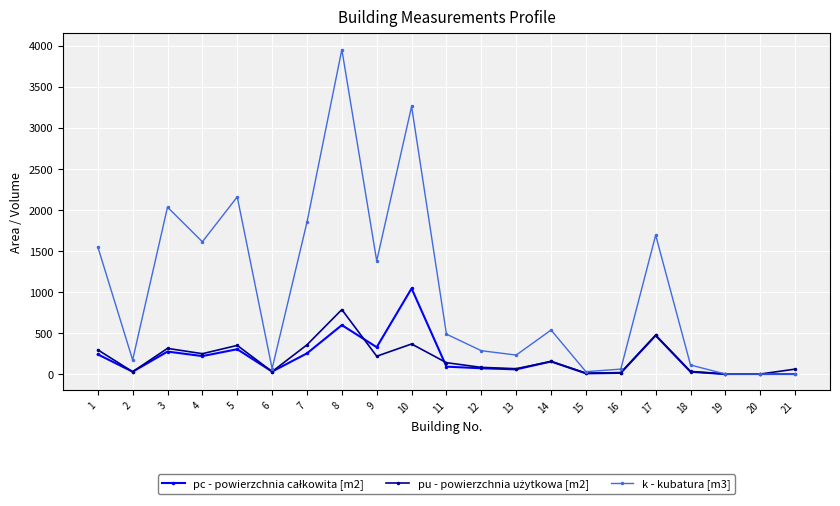

How many series are shown in this chart?

3